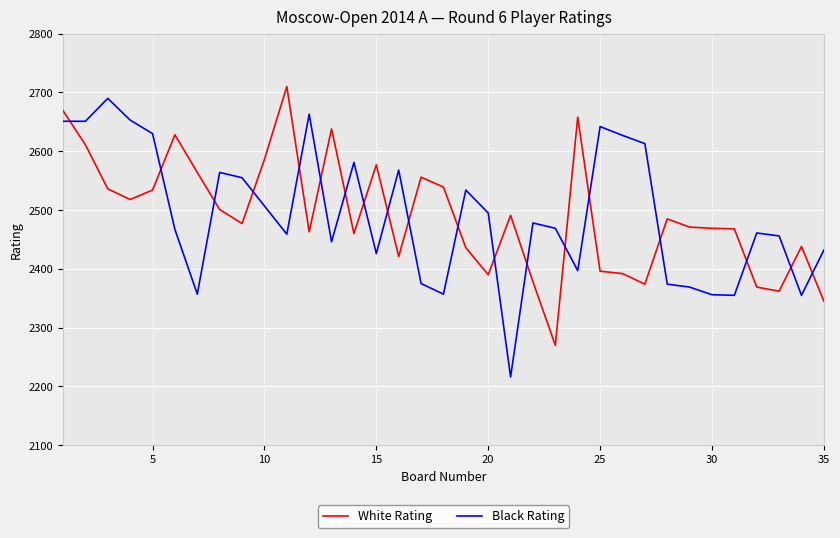

What is the difference between the maximum and minimum values in the White Rating series?

440